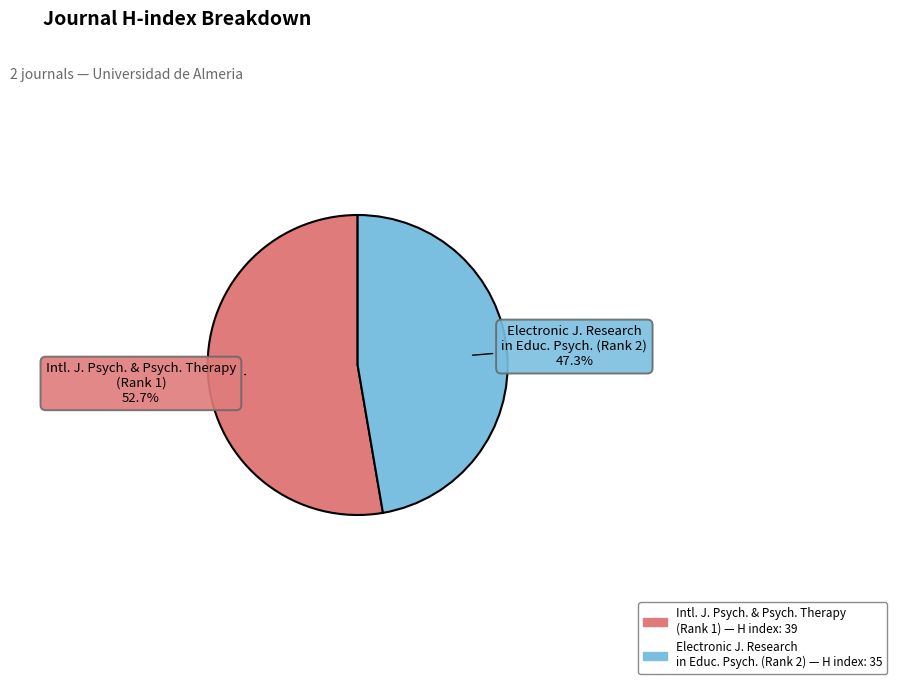

Is there a majority slice in this chart?

Yes